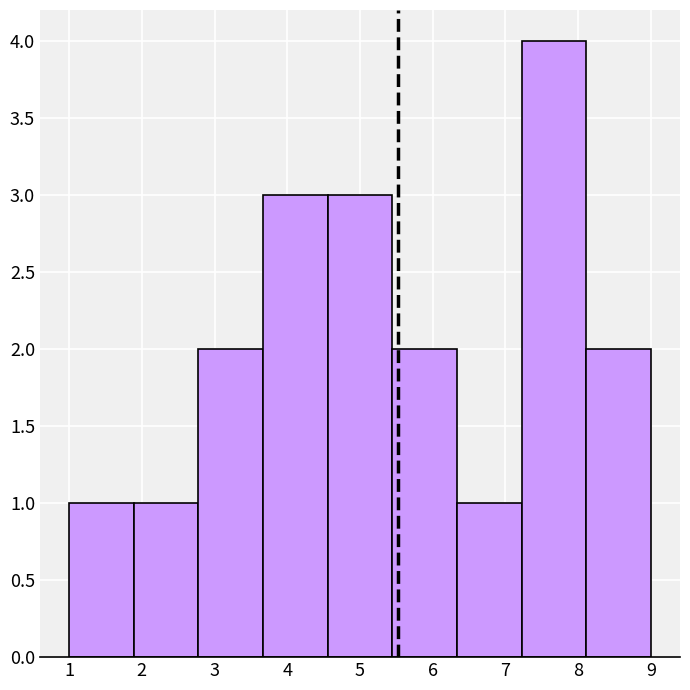

What is the height of the bar covering 5.4 to 6.3 on the x-axis? Neither the bar edges nor the heights are printed on the chart, so give them approximately, as read against the axes.

2